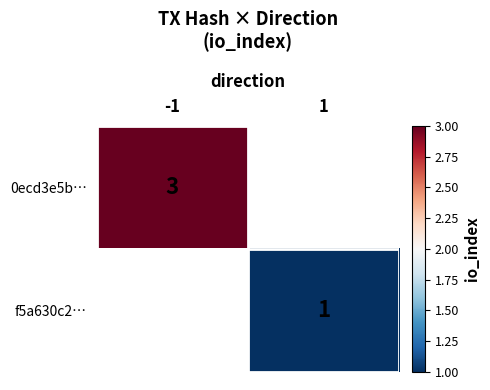

The value of 0ecd3e5b… at -1 is 1. True or false?

False